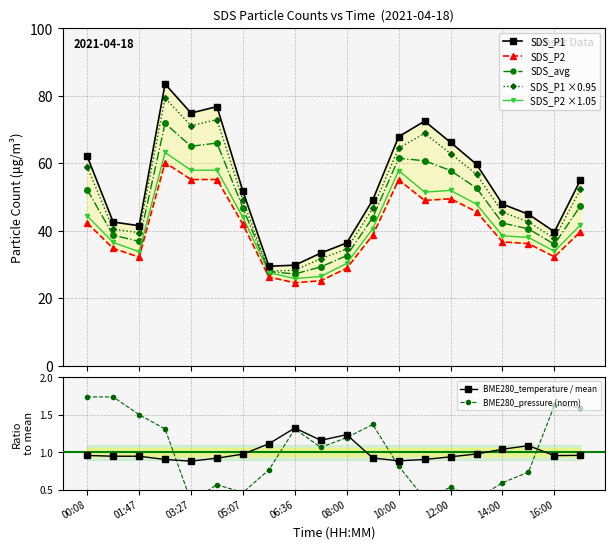

What is the difference between the SDS_P1 values at 10:00 and 05:07?

16.2